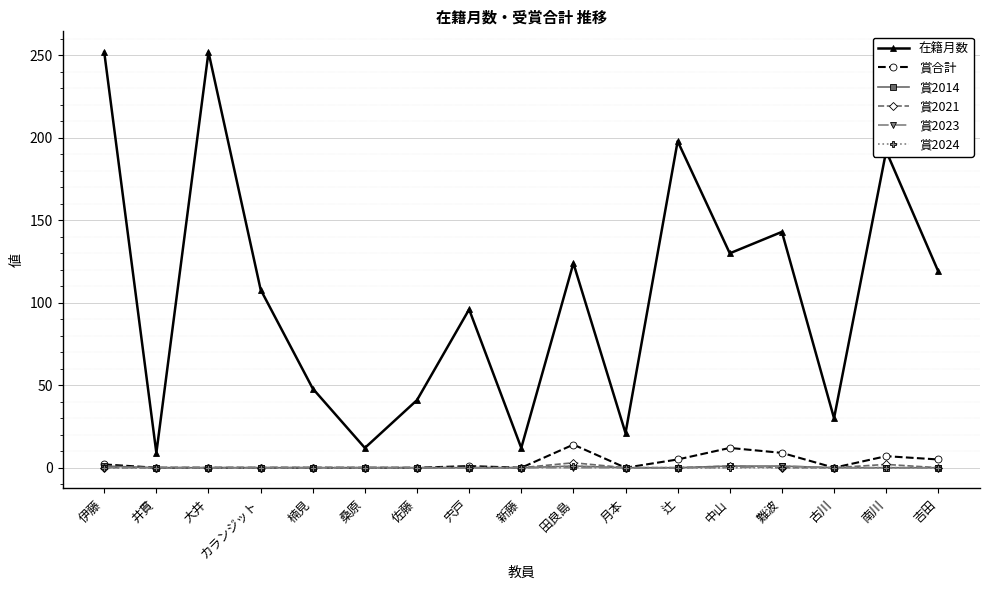

The value of 在籍月数 at 南川 is 107. True or false?

False